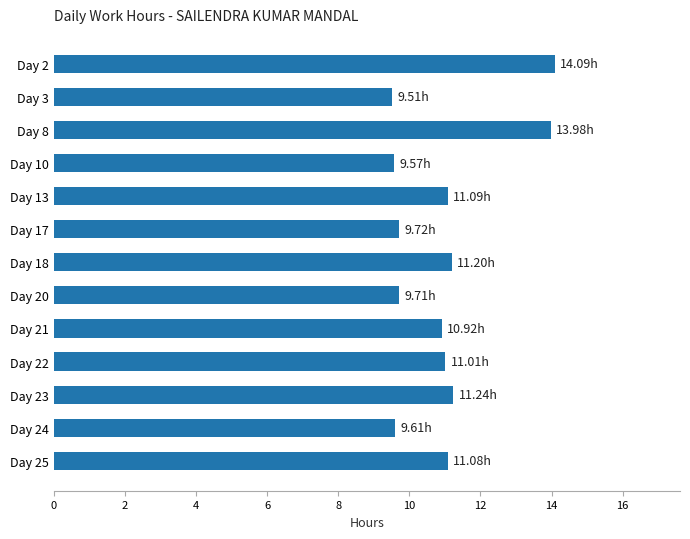

What is the ratio of the value at Day 17 to the value at Day 23?

0.9